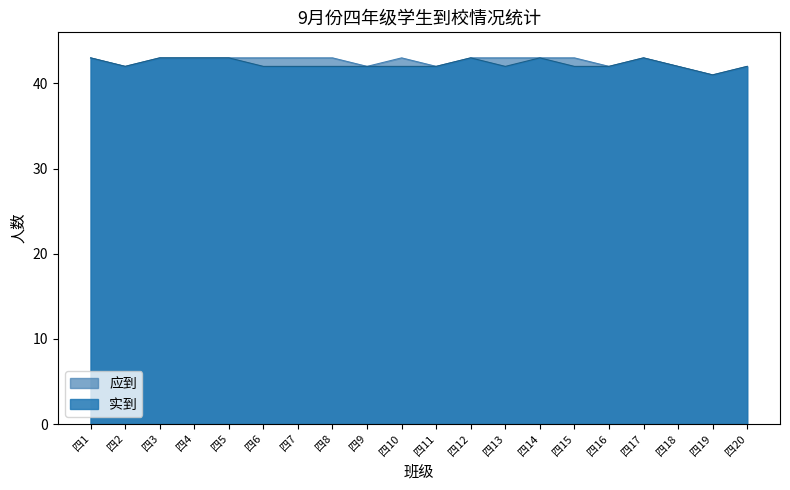

In 实到, how many points are higher than both neighbors (excluding endpoints)?

3